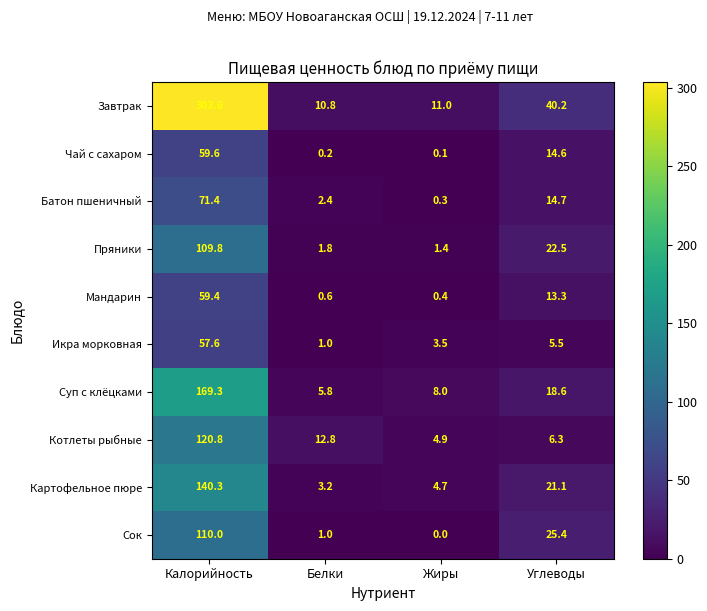

What is the difference between the Батон пшеничный values at Калорийность and Углеводы?

56.7